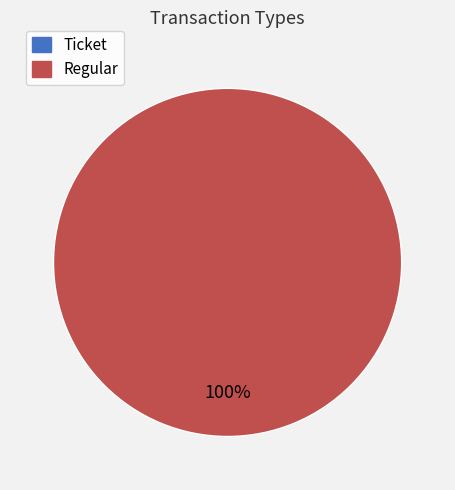

The Regular slice represents 100% of the pie. True or false?

True